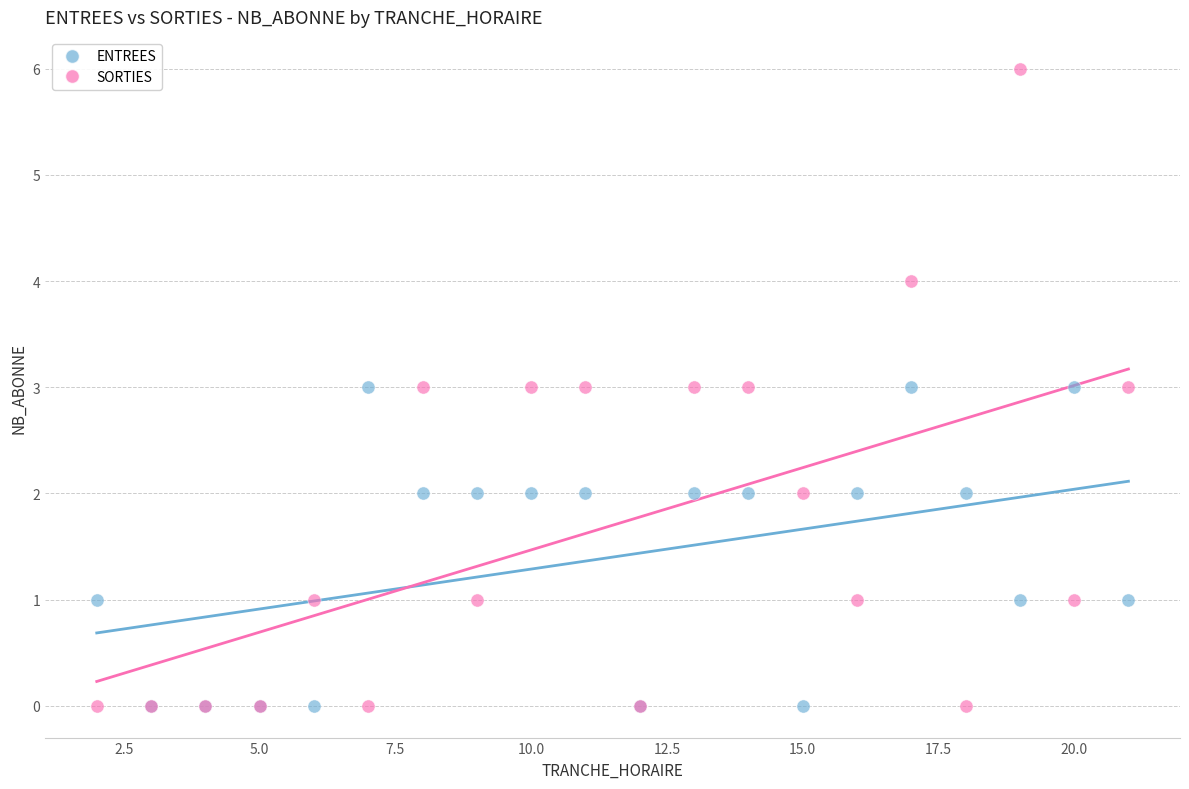

Which series has the largest Y range (max minus min)?

SORTIES